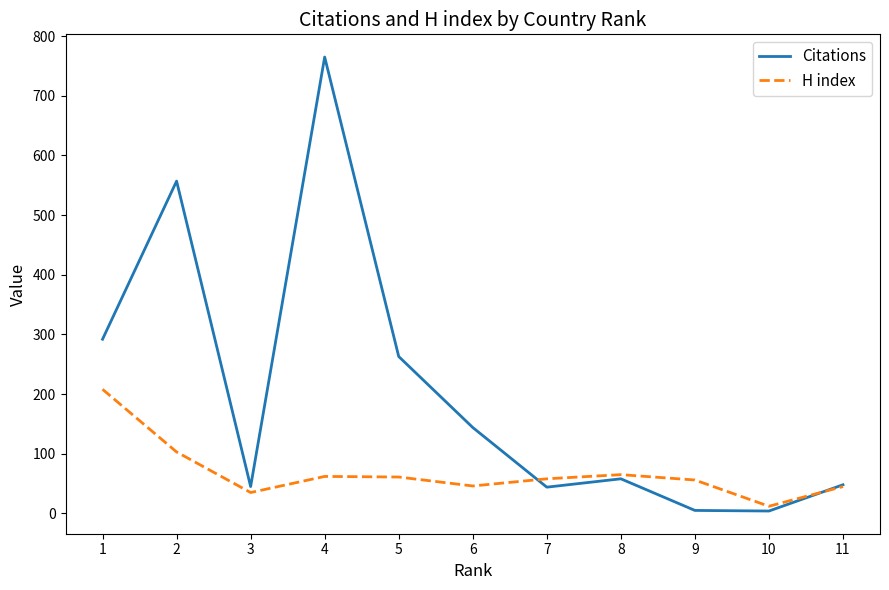

Which label corresponds to the largest value in the chart?

4